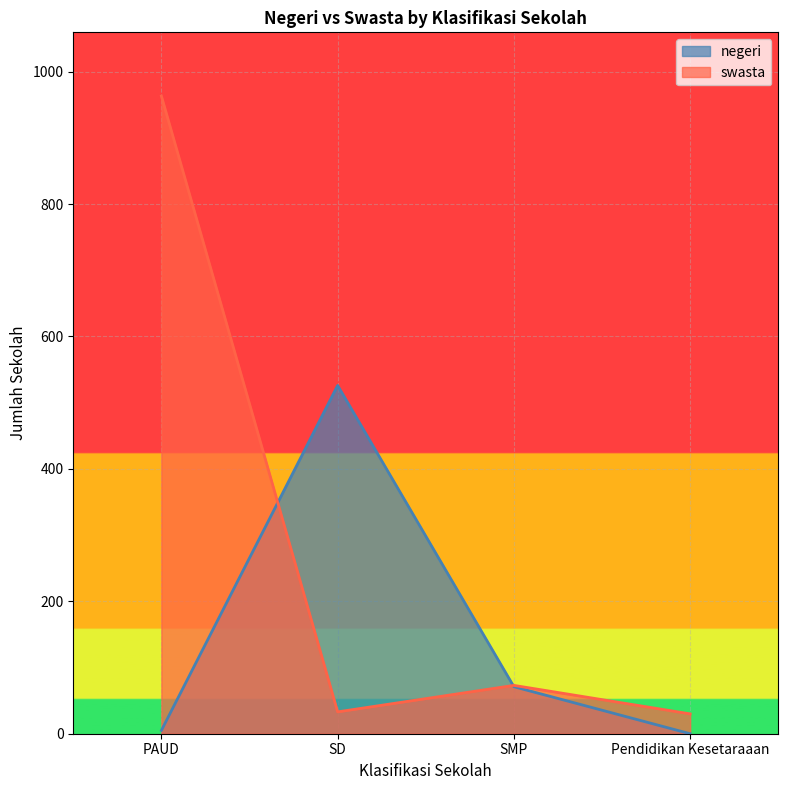

Which has a higher value, Pendidikan Kesetaraaan or PAUD?

PAUD